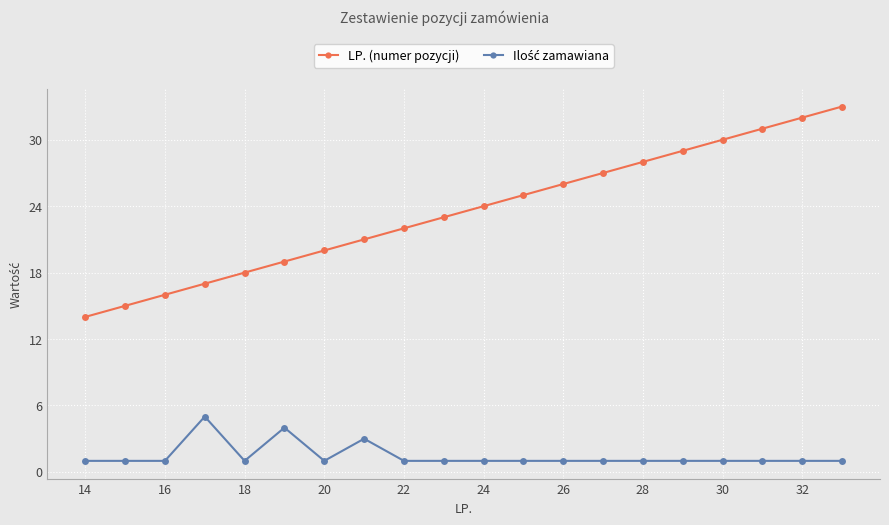

What is the minimum value for LP. (numer pozycji)?

14